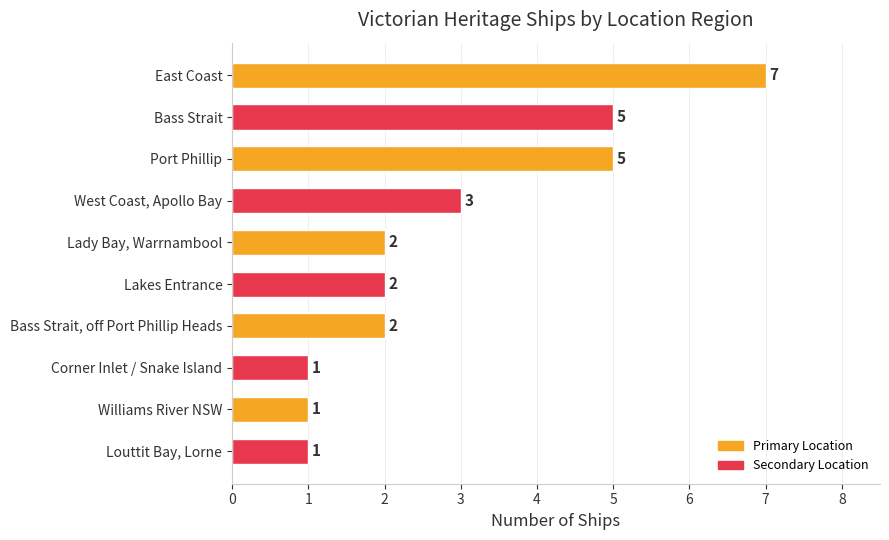

What is the sum of all values?

29